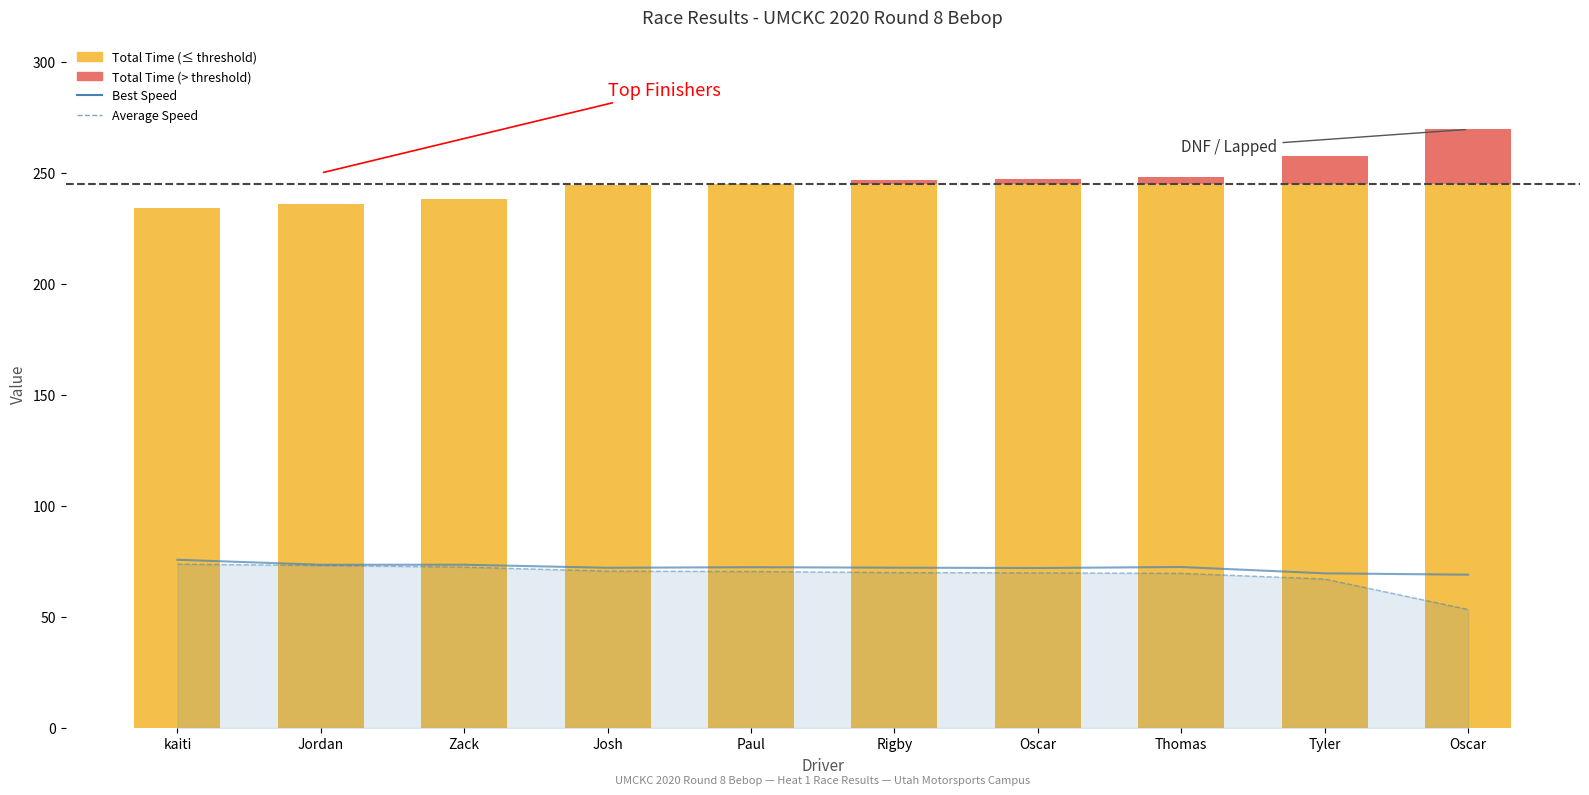

How many values in the Best Speed series are below 72?

2